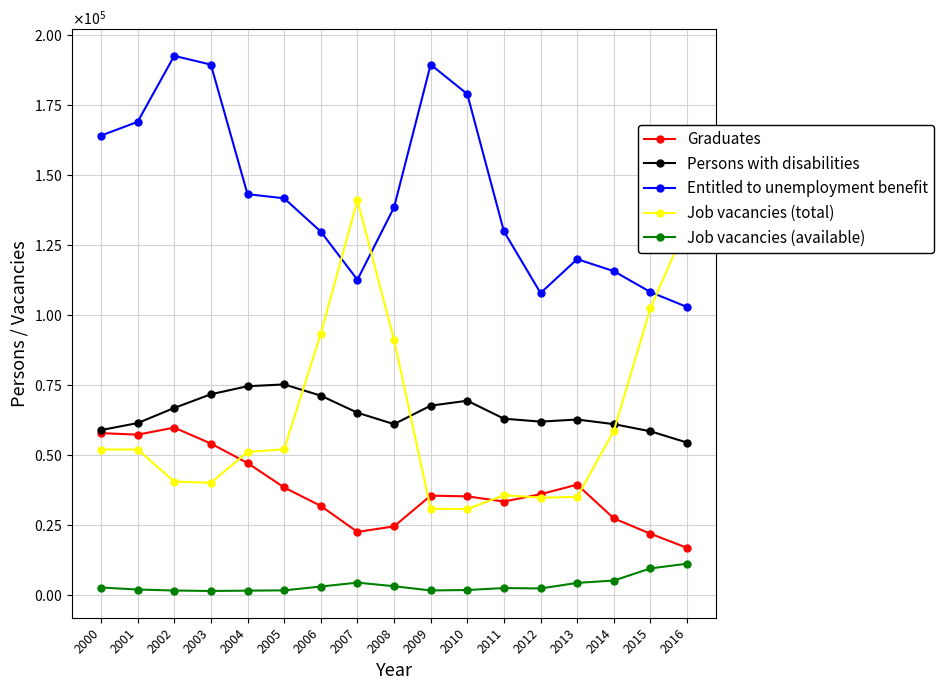

What is the value of the Graduates point at the 12th from the left?

33508